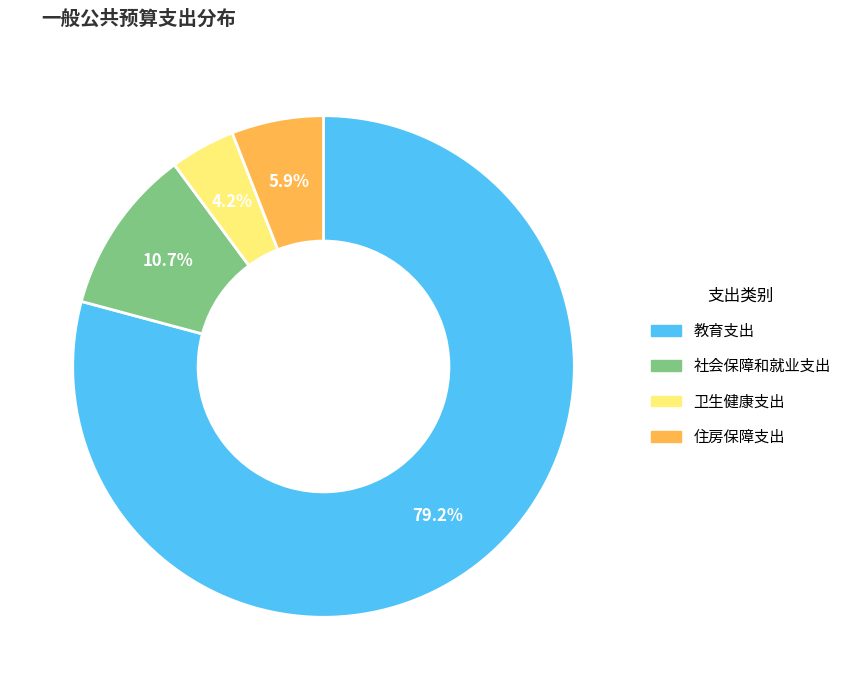

To the nearest percent, what portion does 教育支出 represent?

79%